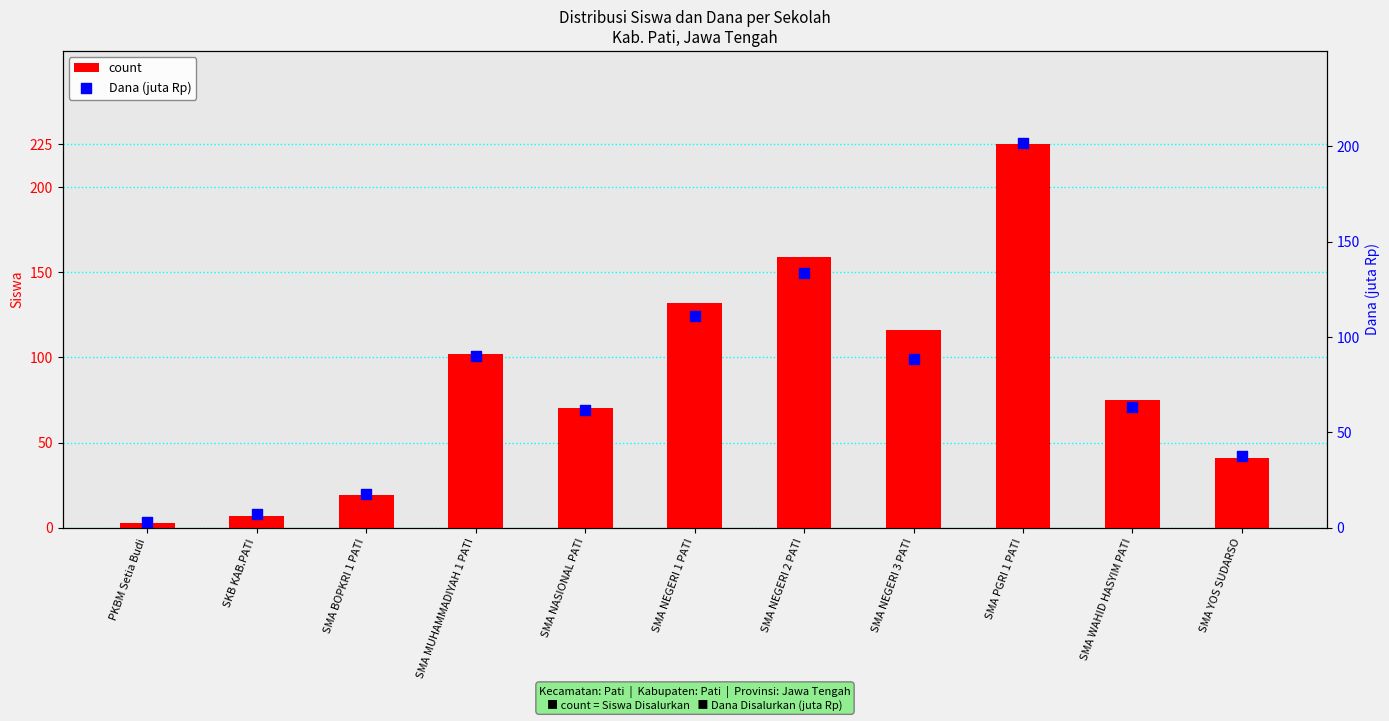

Which series reaches the minimum Y coordinate?

count